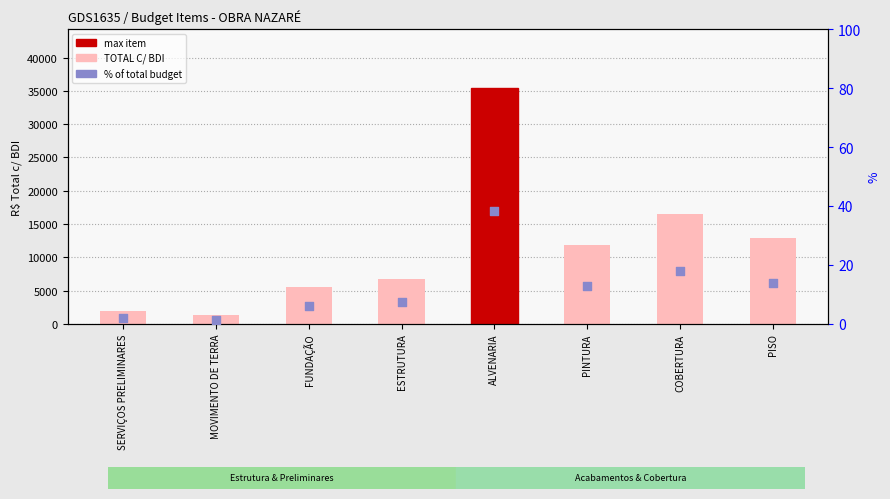

Which series has the largest total across all categories?

TOTAL C/ BDI